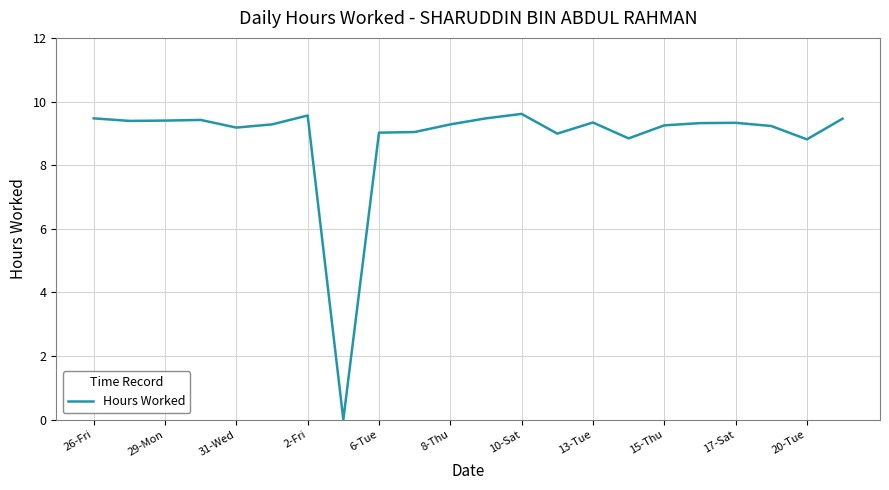

Does the chart have visible grid lines?

Yes